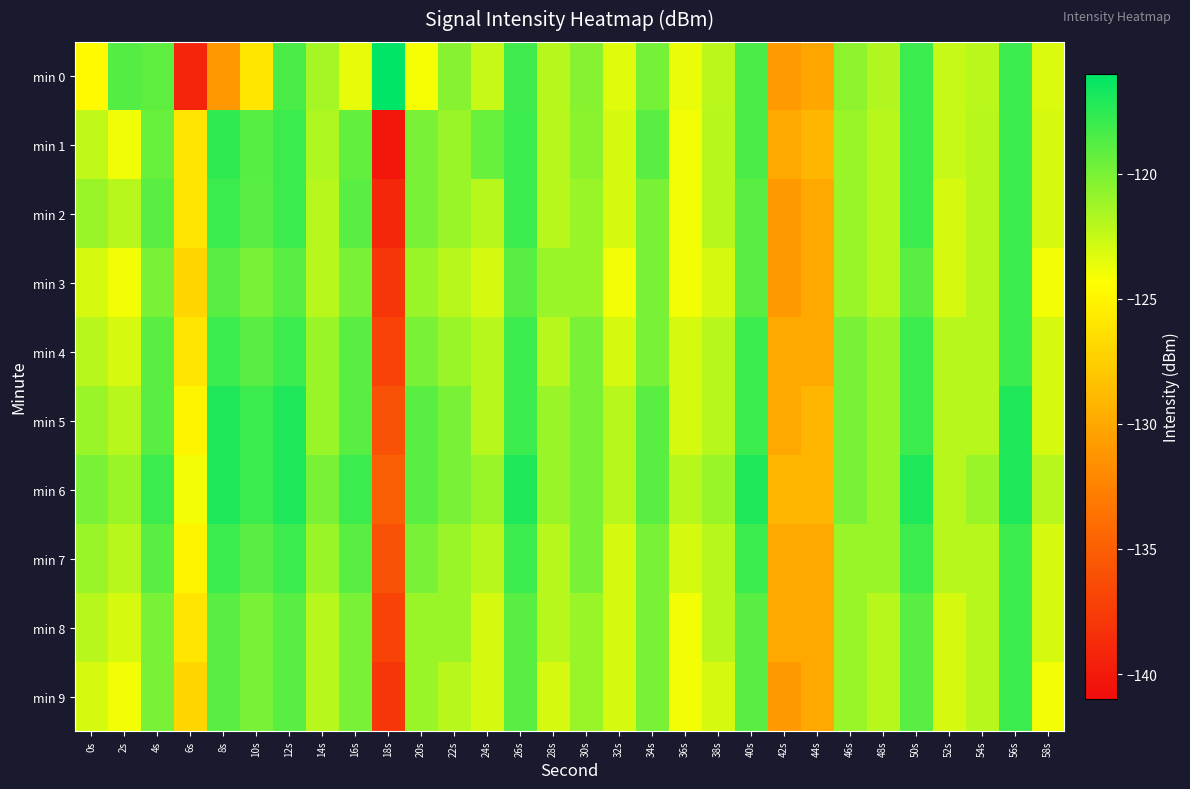

At 14s, list the series in order from largest to smallest.

min 6, min 4, min 5, min 7, min 0, min 1, min 2, min 3, min 8, min 9